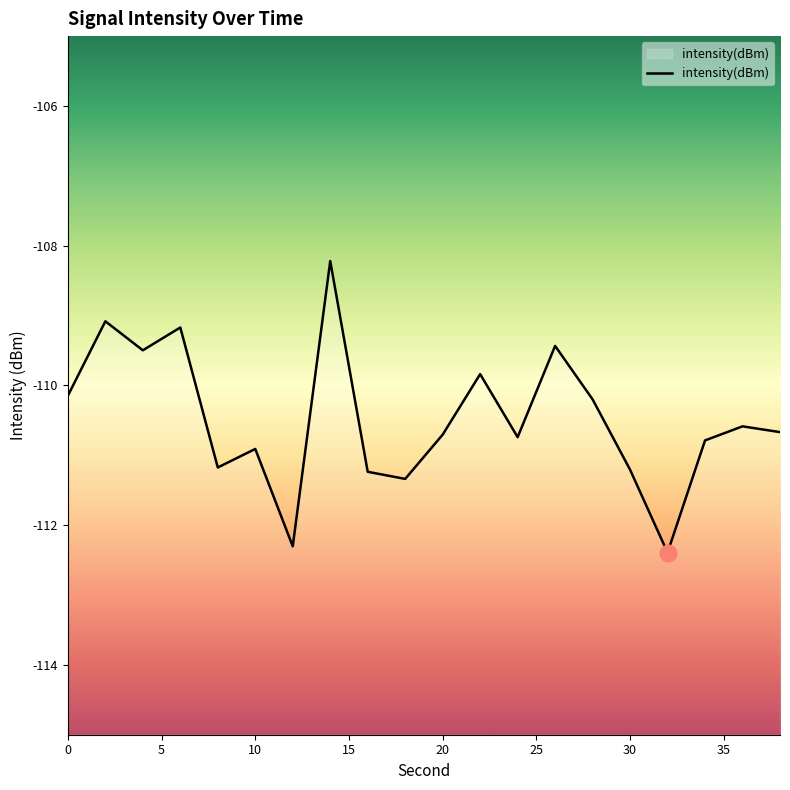

What is the difference between the second highest and minimum values?

3.3